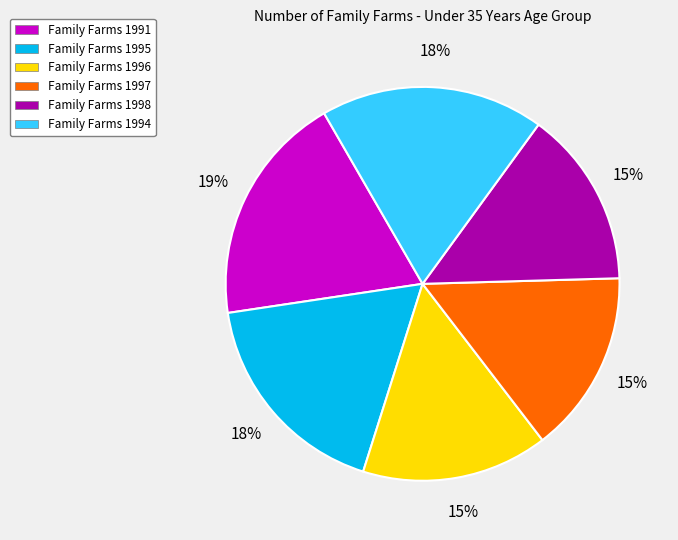

Which category has the biggest portion of the pie?

Family Farms 1991